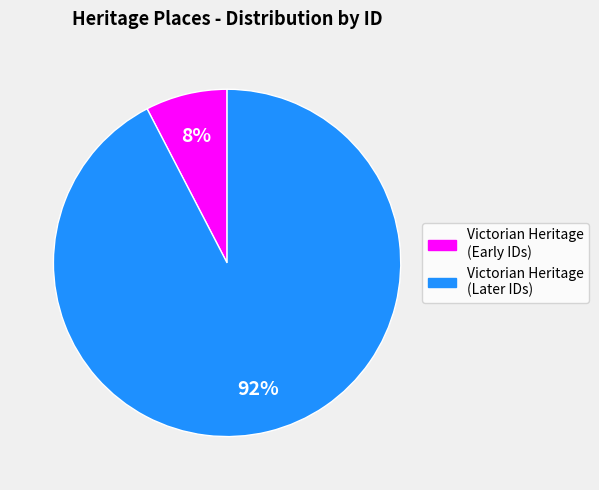

Does any single category account for the majority?

Yes